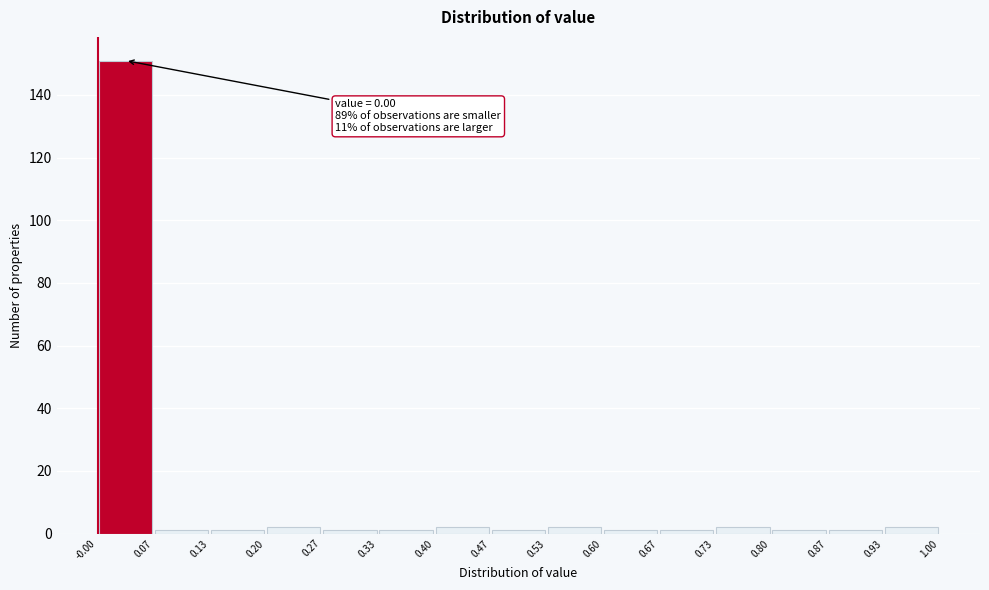

Which range on the x-axis has the tallest bar?

-0.00 to 0.07